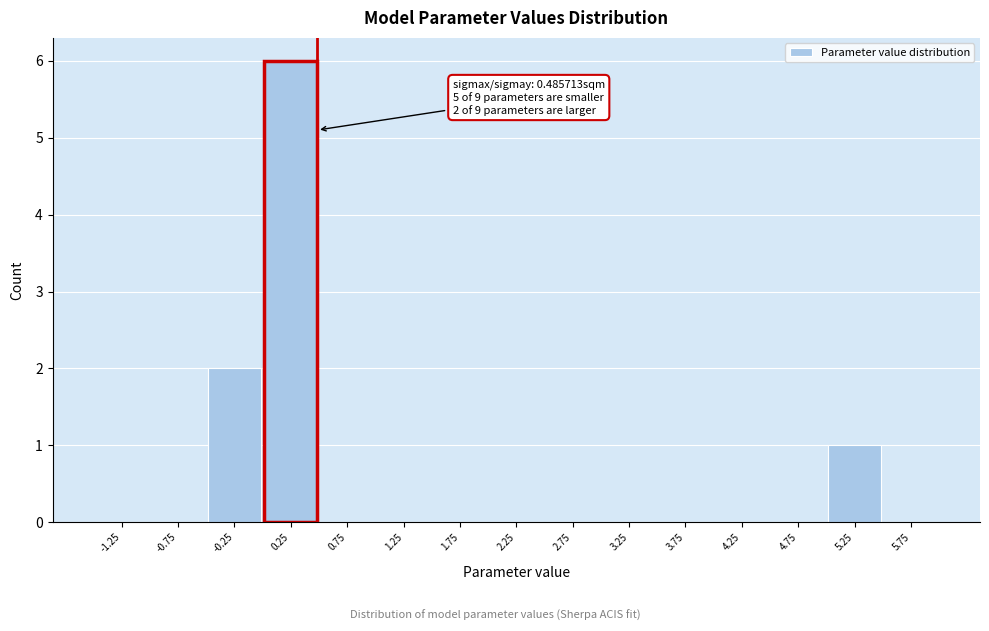

Which range on the x-axis has the tallest bar?

0.0 to 0.5